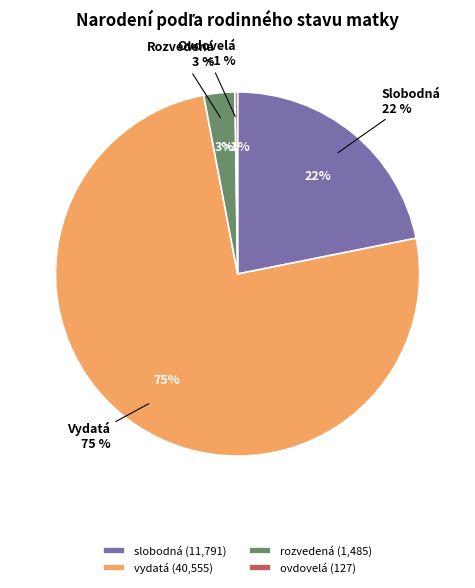

Which slice is the largest?

vydatá